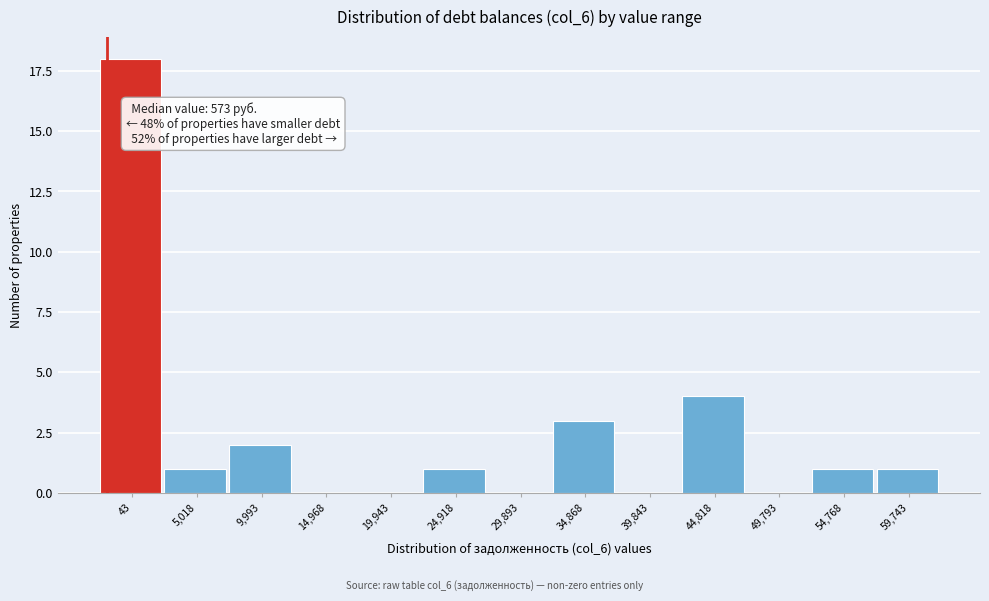

Reading right to left, what are all the values shown in this chart?

59,743=1	54,768=1	49,793=0	44,818=4	39,843=0	34,868=3	29,893=0	24,918=1	19,943=0	14,968=0	9,993=2	5,018=1	43=18